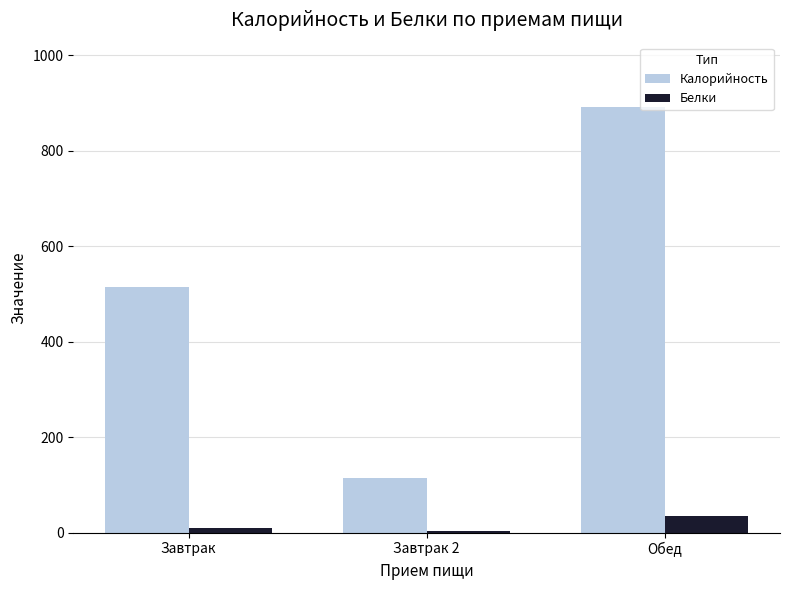

Which series has the largest range (max minus min)?

Калорийность